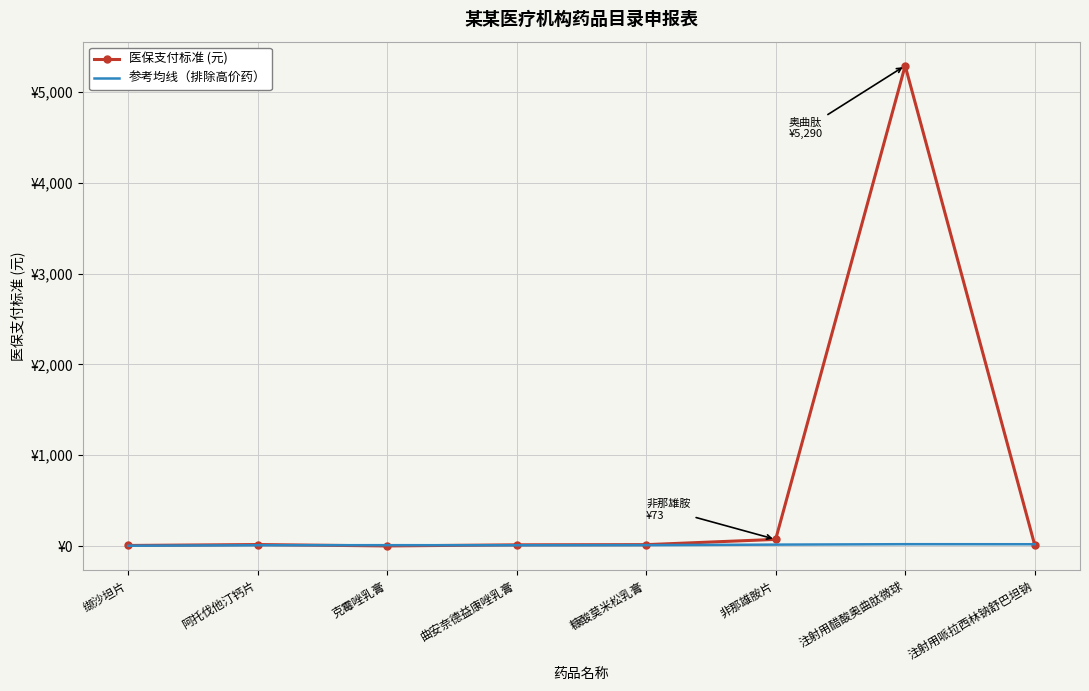

What is the total value across all series at 非那雄胺片?

88.6